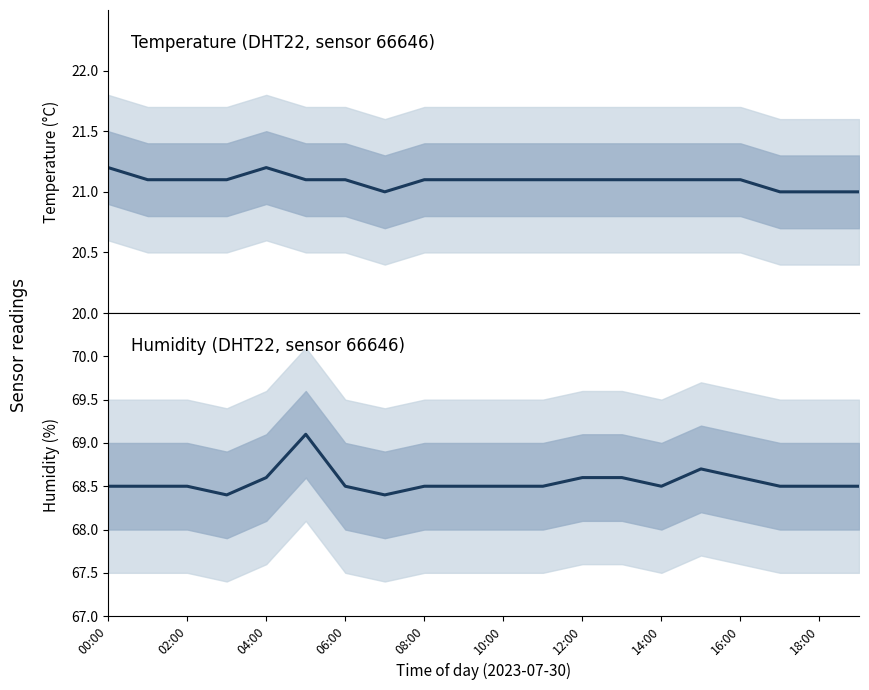

In humidity, how many points are higher than both neighbors (excluding endpoints)?

2